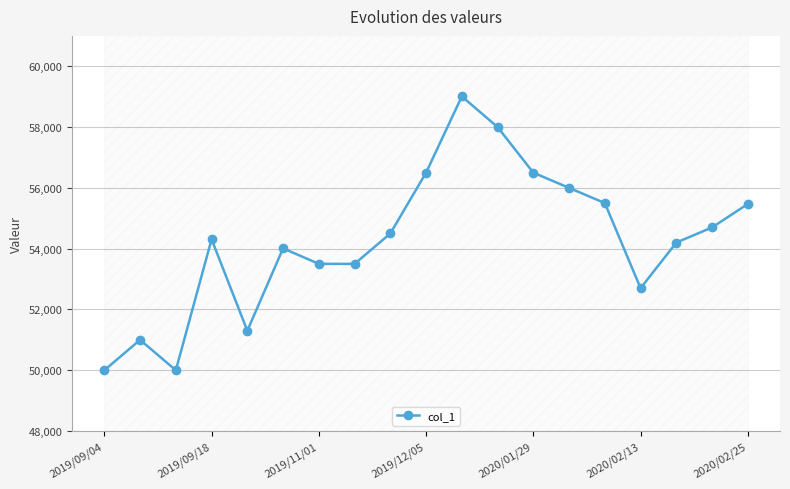

What is the highest value of the col_1 series?

59010